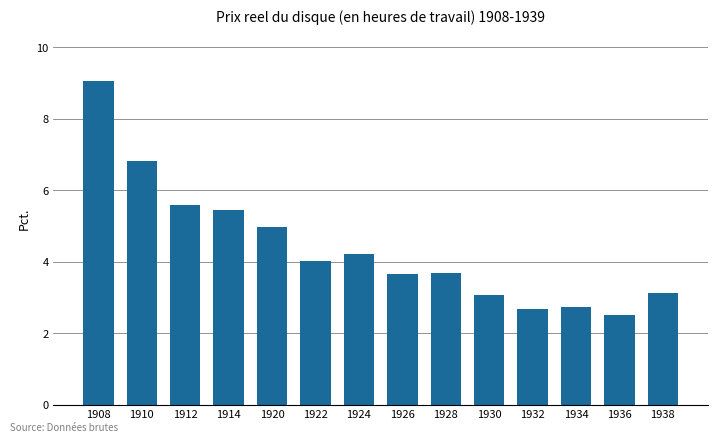

What value does the data have at 1924?

4.2